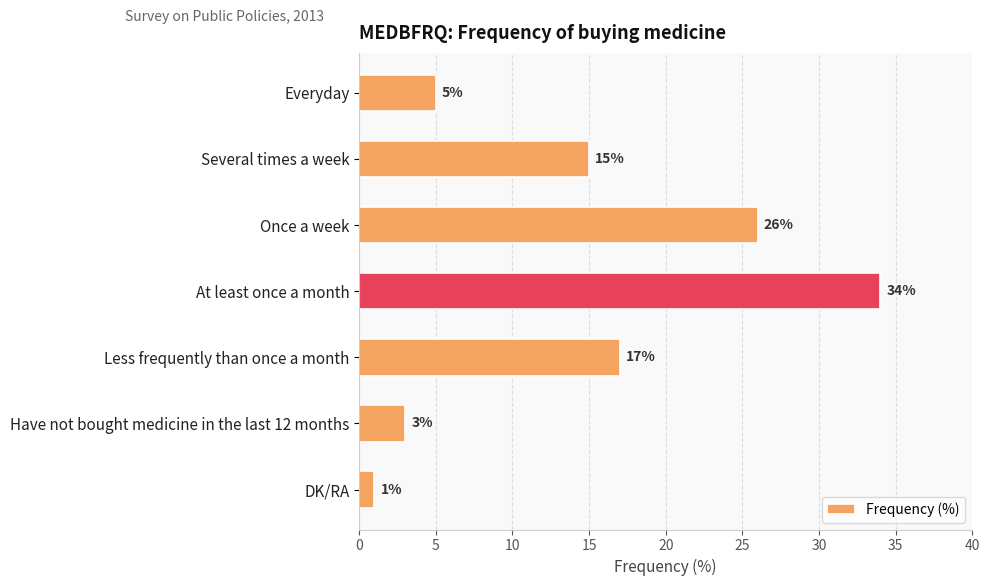

Rank the categories by value from lowest to highest.

DK/RA, Have not bought medicine in the last 12 months, Everyday, Several times a week, Less frequently than once a month, Once a week, At least once a month